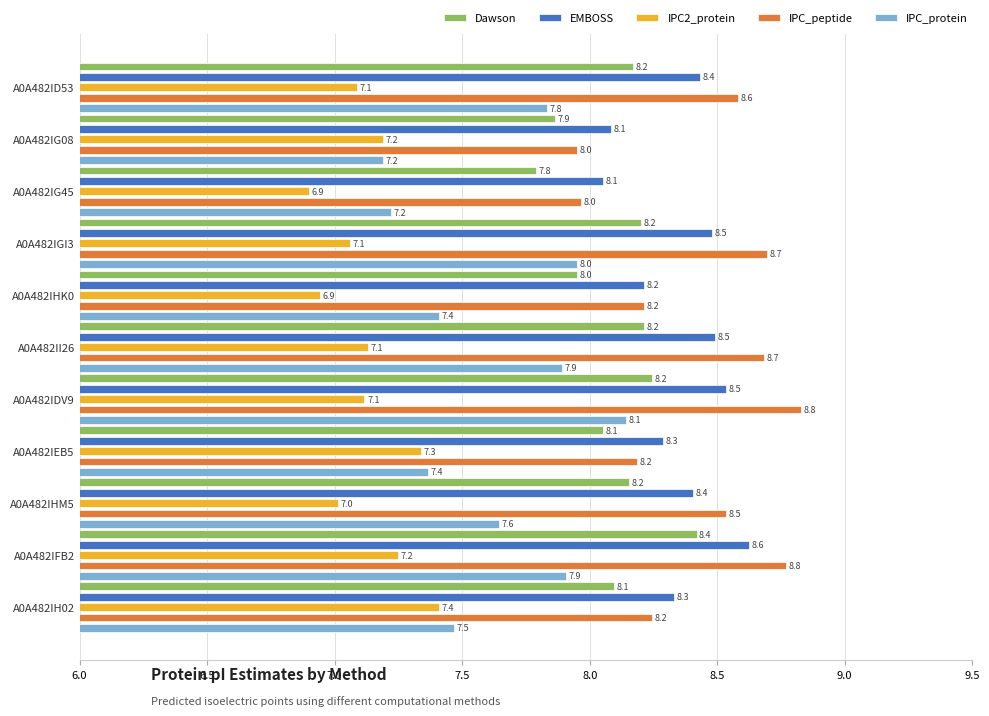

Is the value of IPC_protein at A0A482IEB5 greater than the value of IPC2_protein at A0A482IG08?

Yes